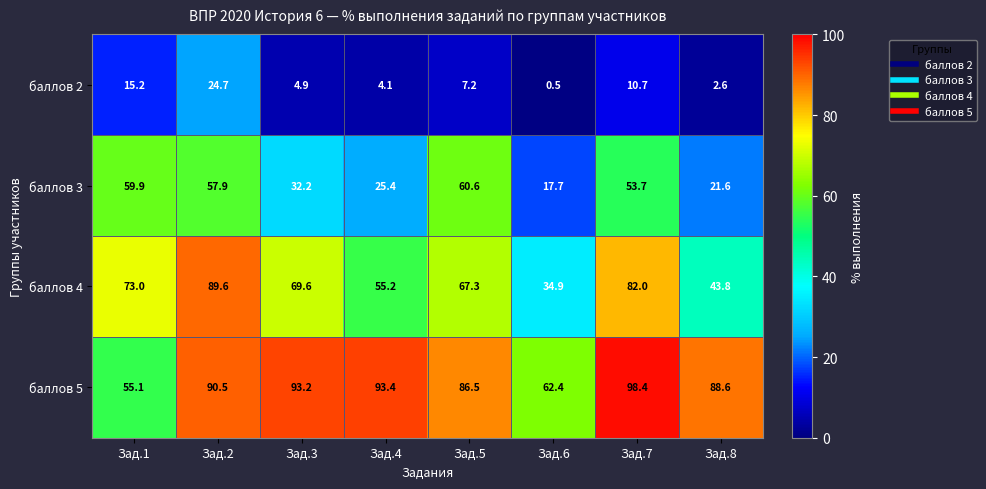

What is the total value across all series at Зад.1?

203.2